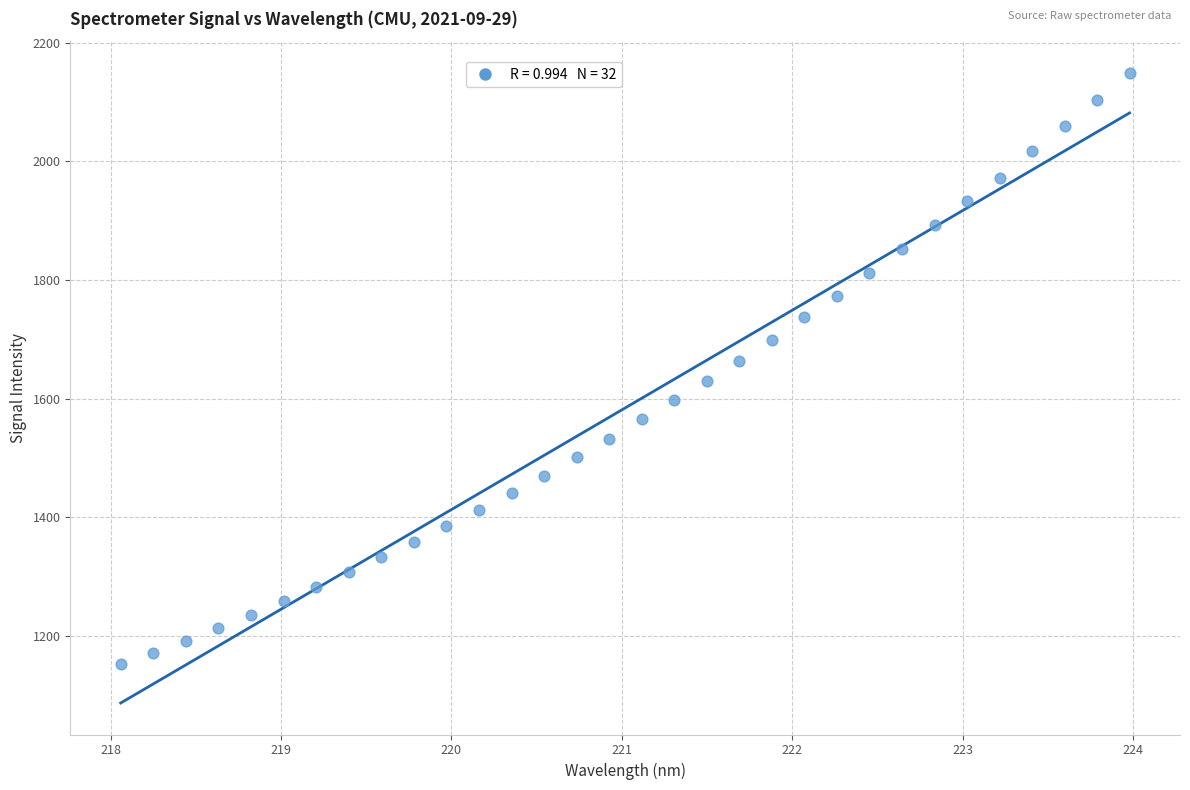

What is the range of X values (max minus min)?

5.9